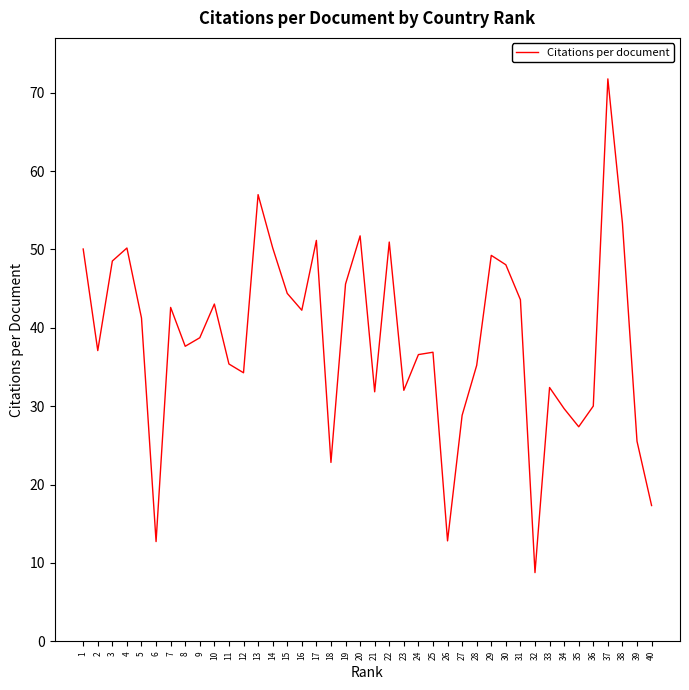

Which has a higher value, 33 or 13?

13